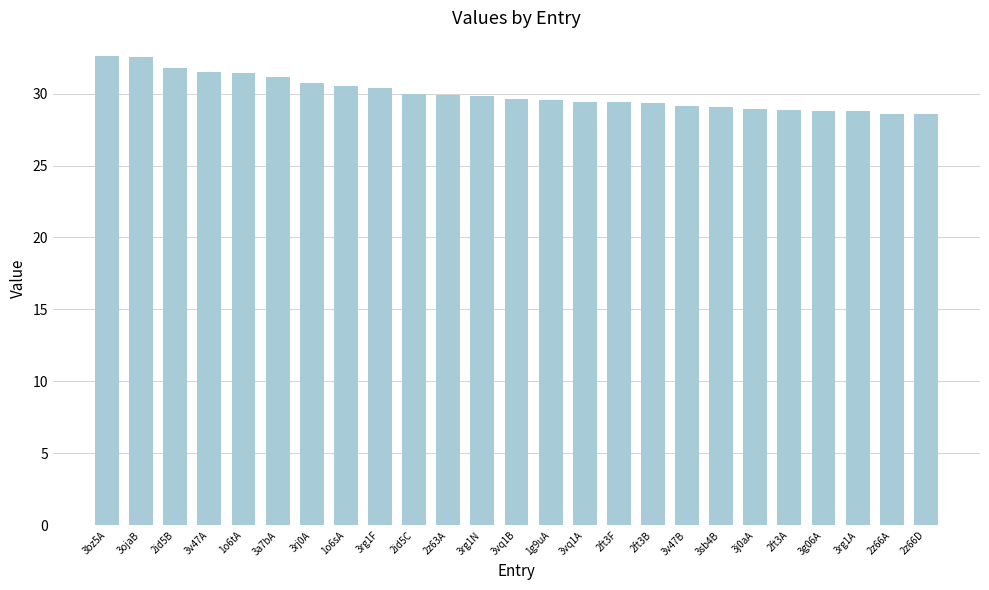

What is the change in value from 2id5B to 3rg1N?

-2.0